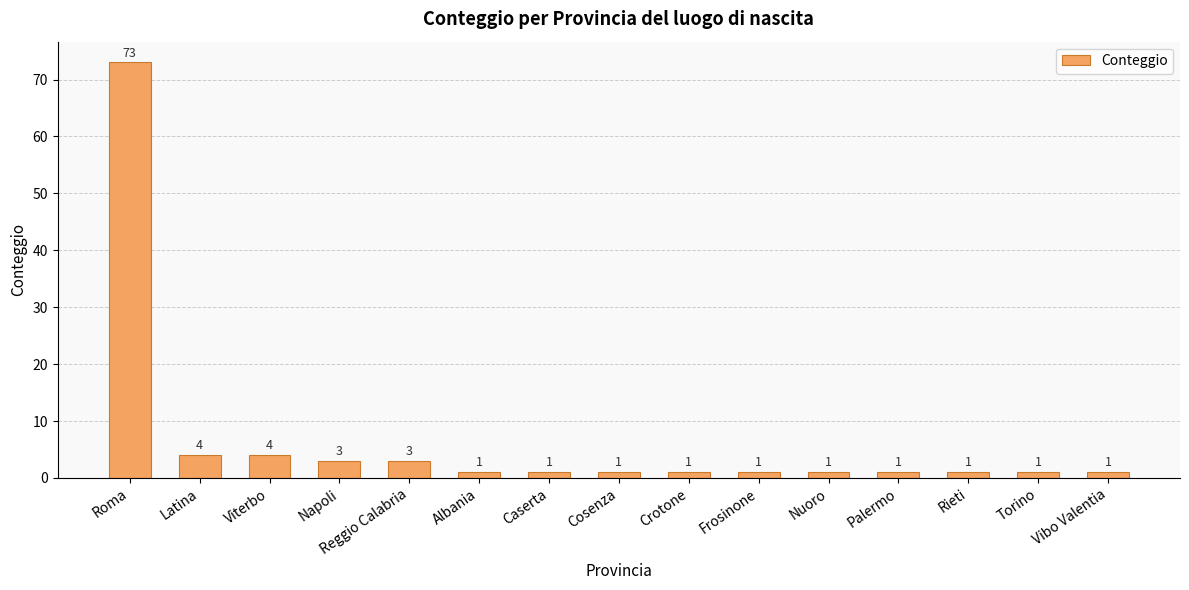

Which has a higher value, Latina or Napoli?

Latina